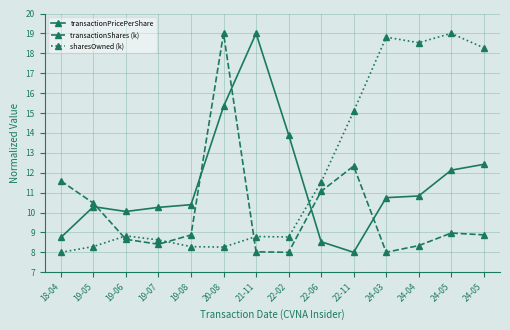

How many lines are shown in the chart?

3